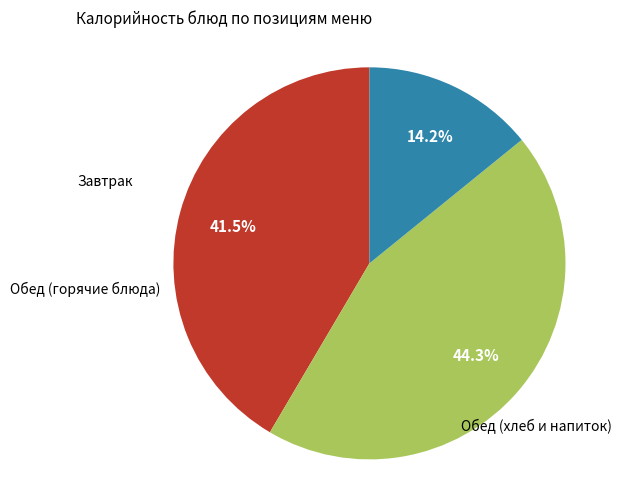

Is there any slice that represents more than half of the pie?

No